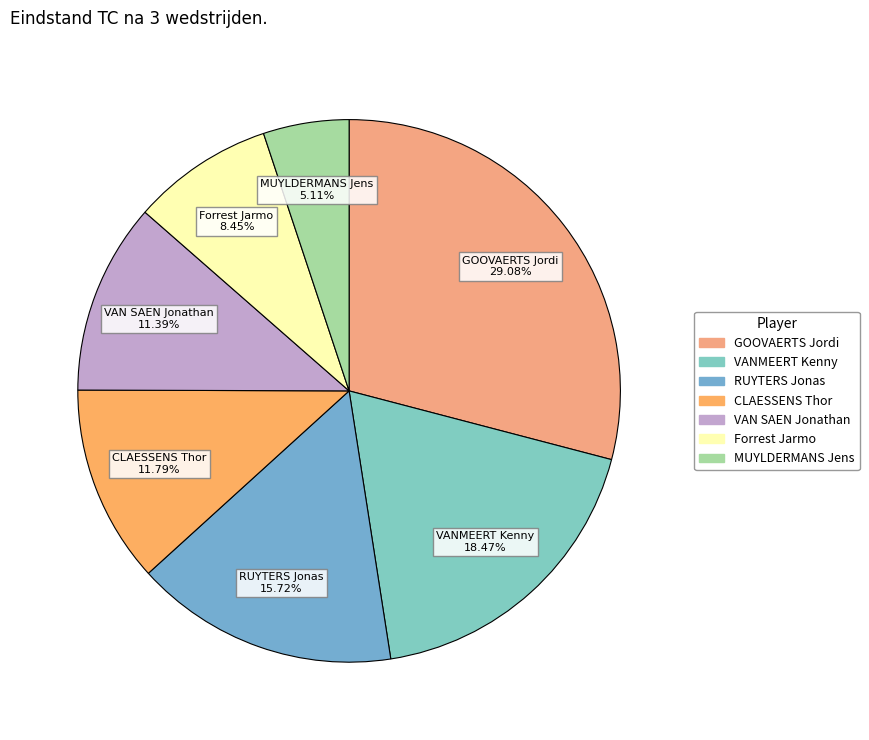

Which slice is the smallest?

MUYLDERMANS Jens